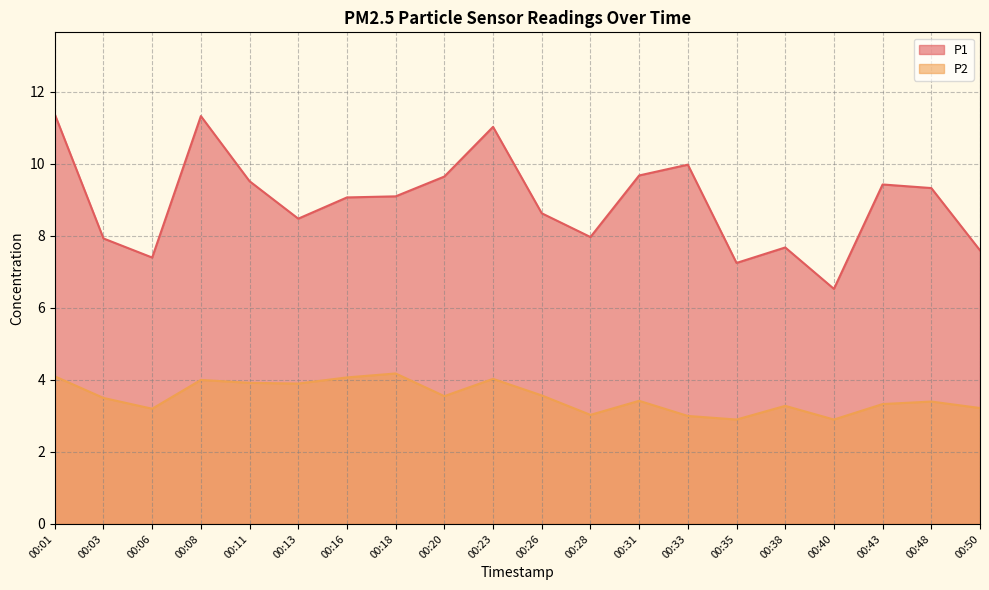

What is the total value across all series at 00:35?

10.2